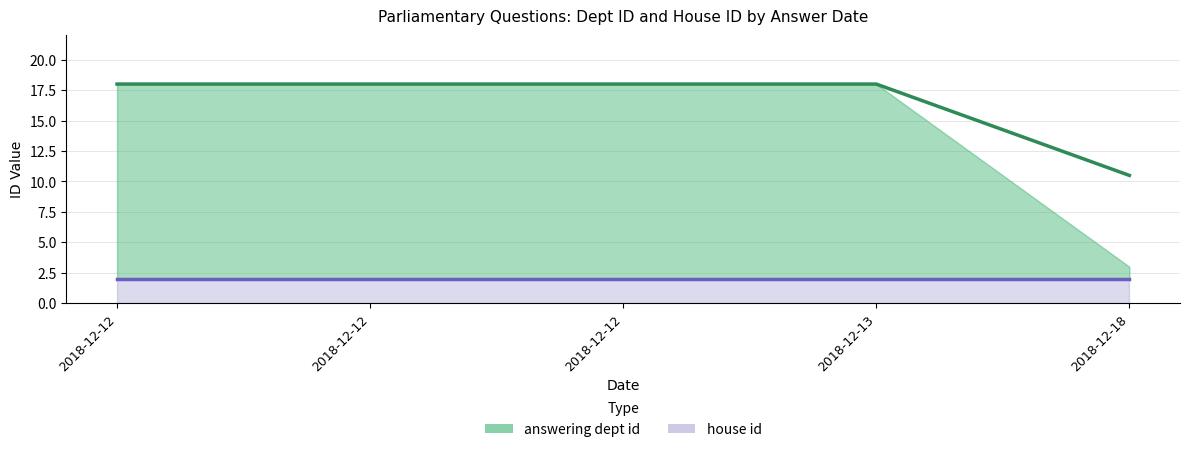

List the labels in order of value, smallest first.

2018-12-18, 2018-12-12, 2018-12-12, 2018-12-12, 2018-12-13